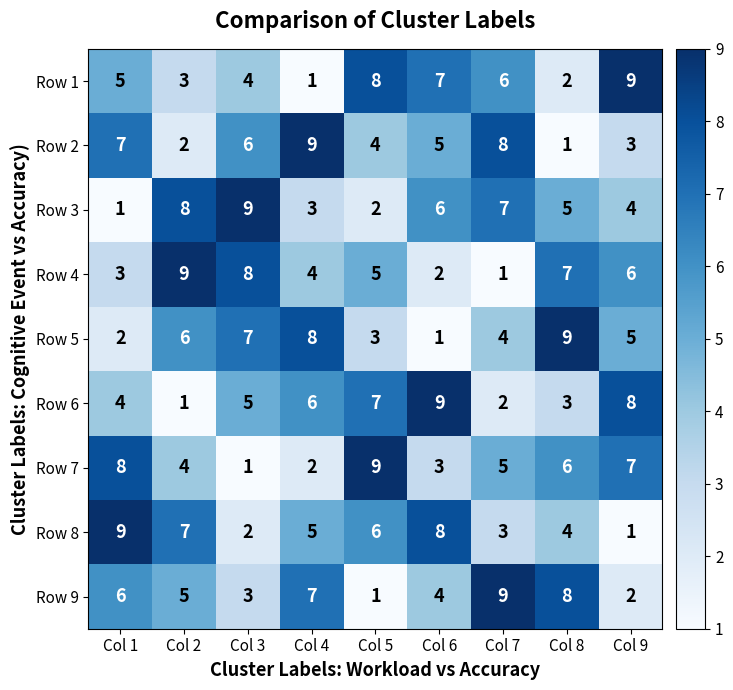

Which category has the lowest value in the Row 3 series?

Col 1